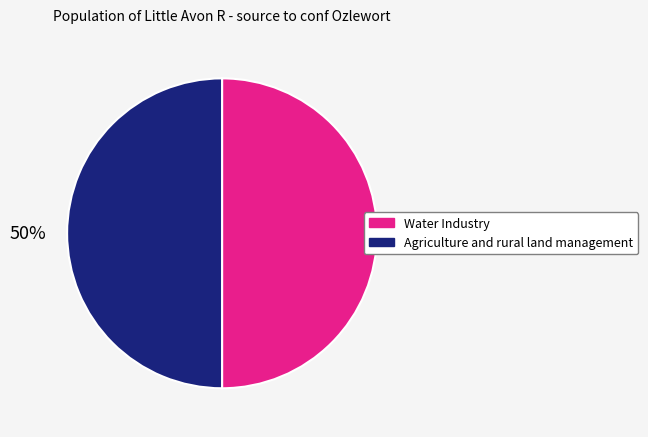

Approximately how many times larger is the value at Agriculture and rural land management compared to Water Industry?

1.0